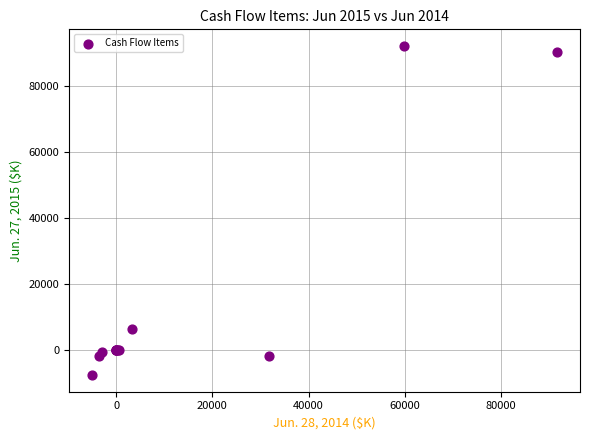

What Y value in the scatter plot is closest to 42334?

6505